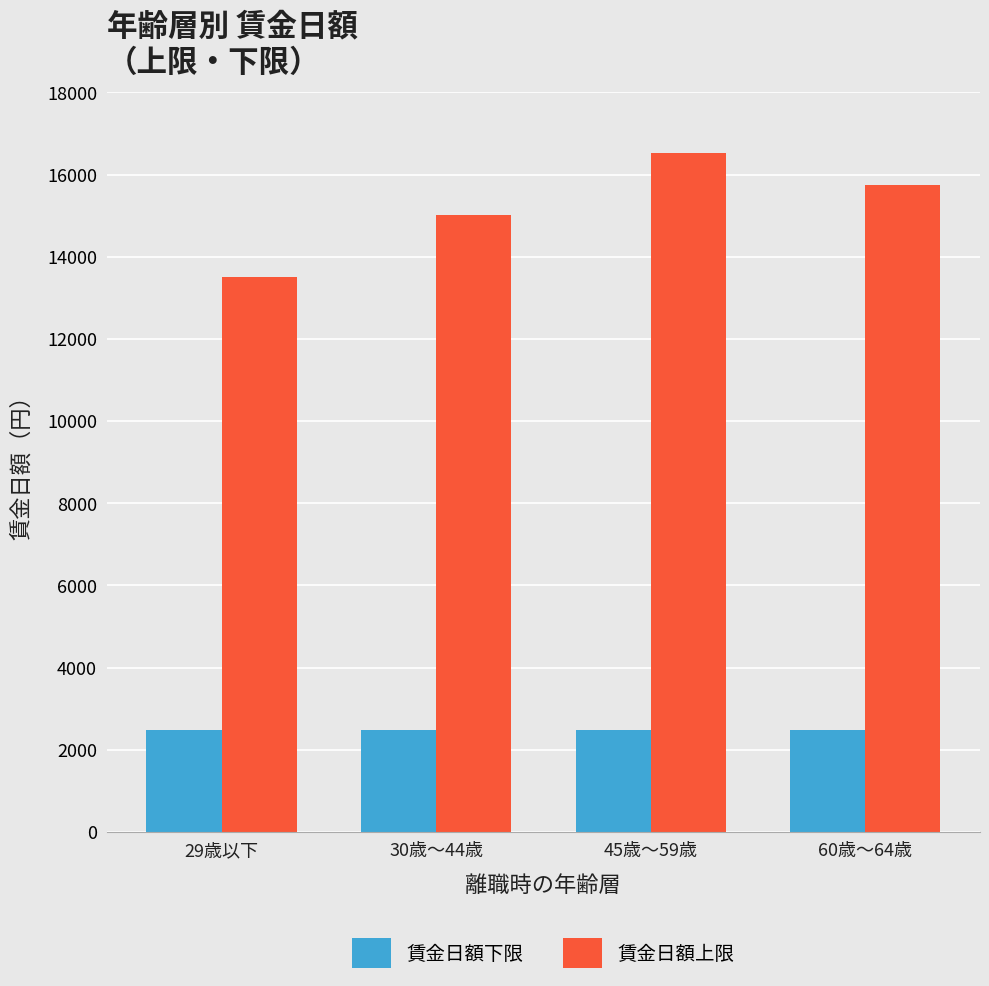

What is the difference between the 賃金日額上限 values at 45歳～59歳 and 30歳～44歳?

1510